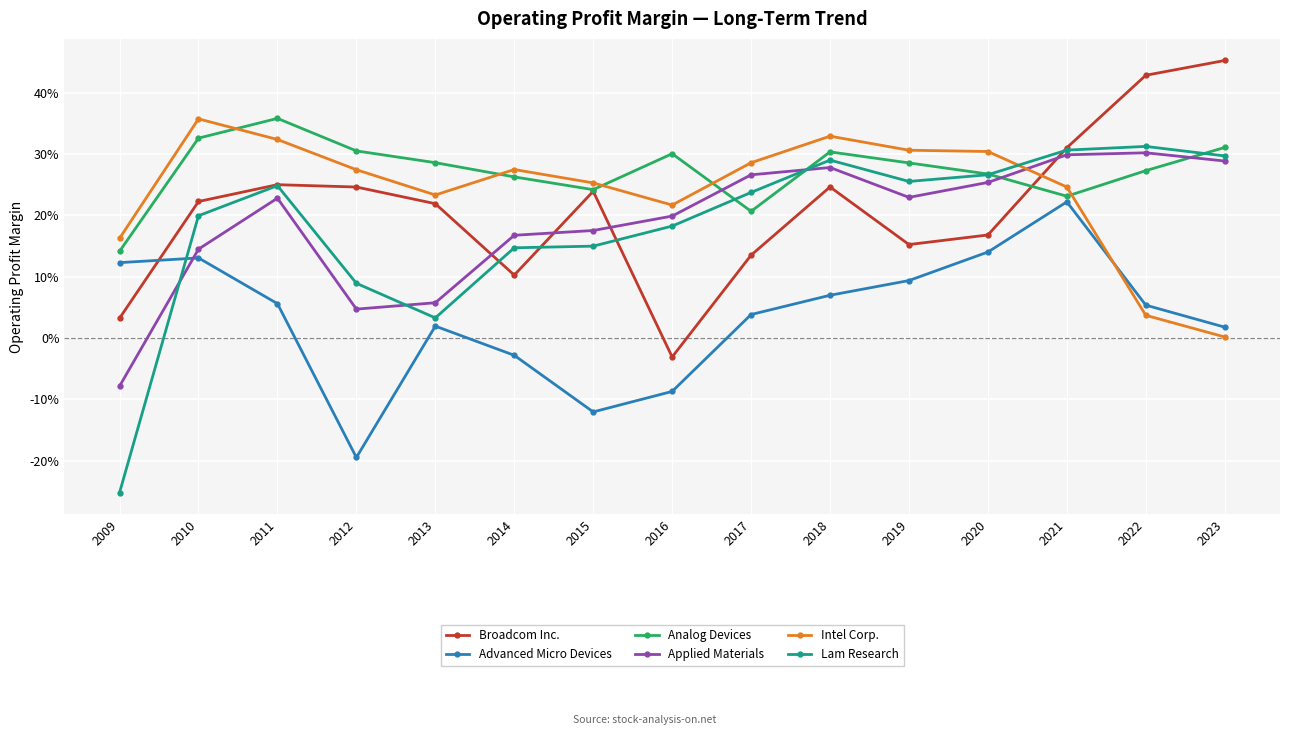

Between which two adjacent categories do Lam Research and Advanced Micro Devices first intersect?

2009 and 2010